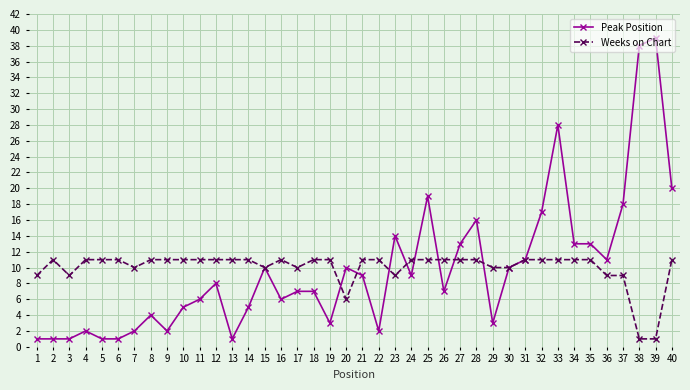

Which series changed the most between 19 and 27?

Peak Position